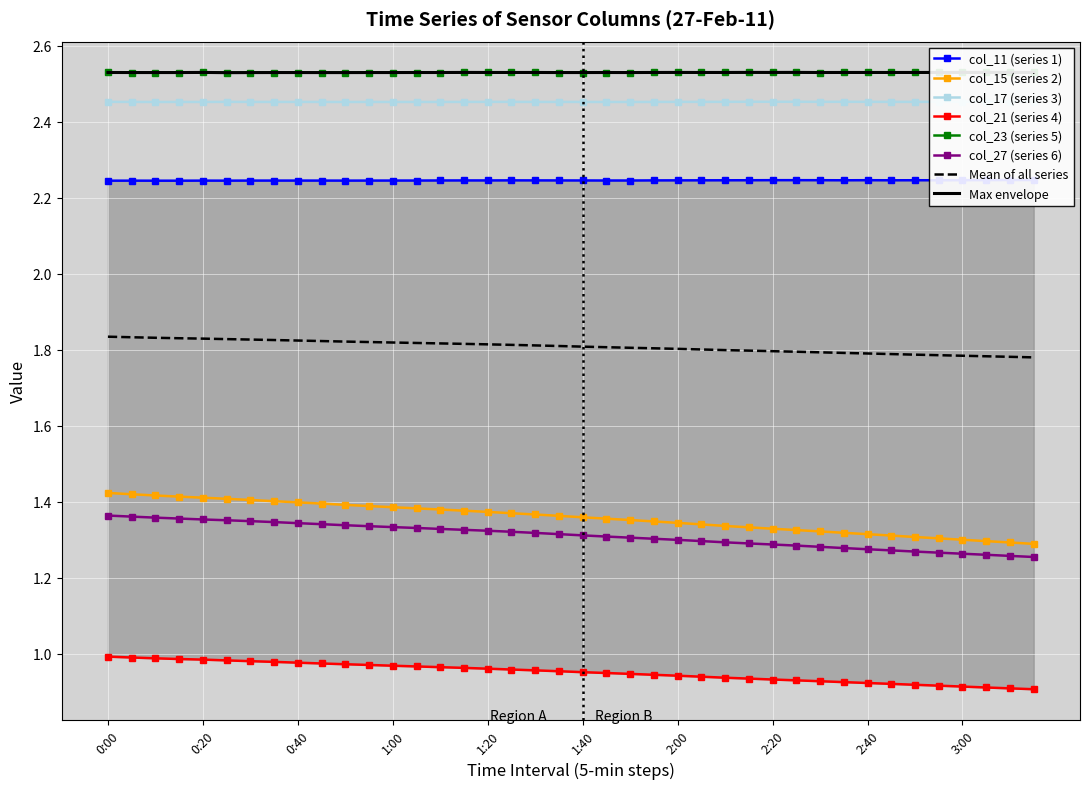

Is the value of col_15 at 1:00 greater than the value of col_21 at 1:25?

Yes